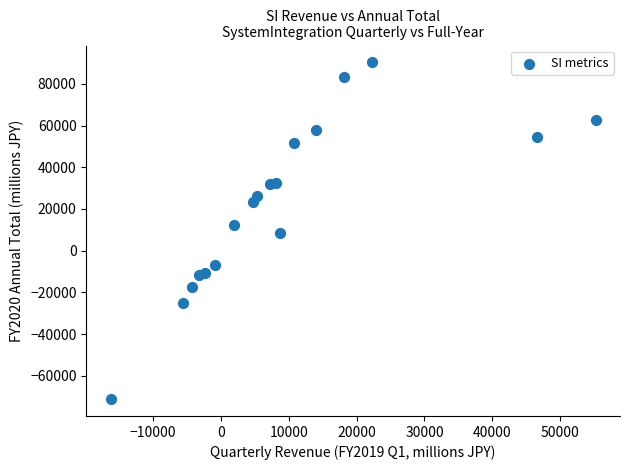

What is the range of Y values (max minus min)?

161511.0